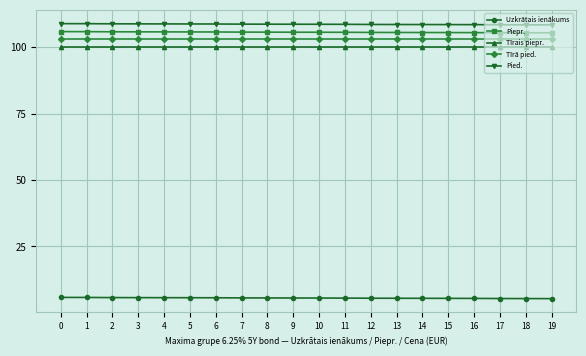

True or false: Tīrais piepr. and Tīrā pied. intersect in this chart.

False